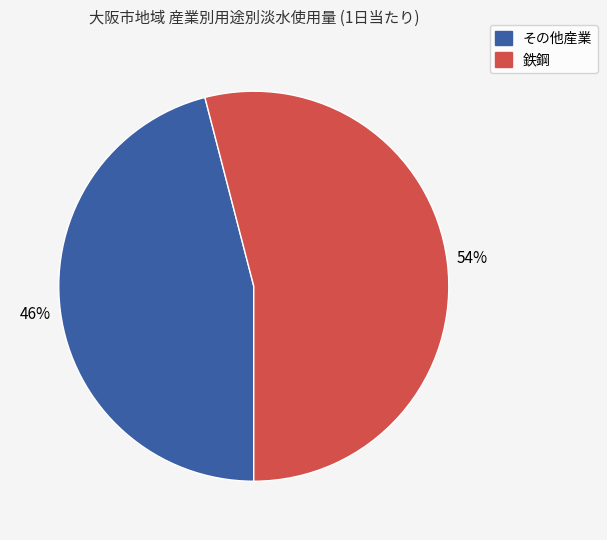

To the nearest percent, what is the average slice percentage?

50%